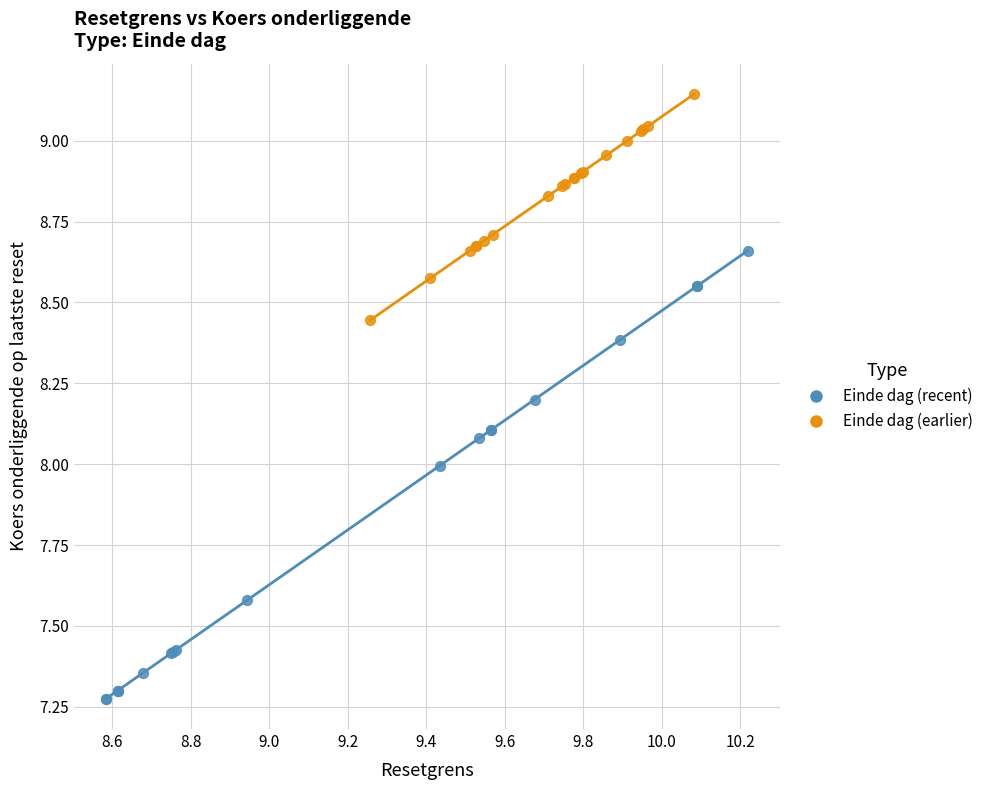

Which series reaches the minimum Y coordinate?

Einde dag (recent)